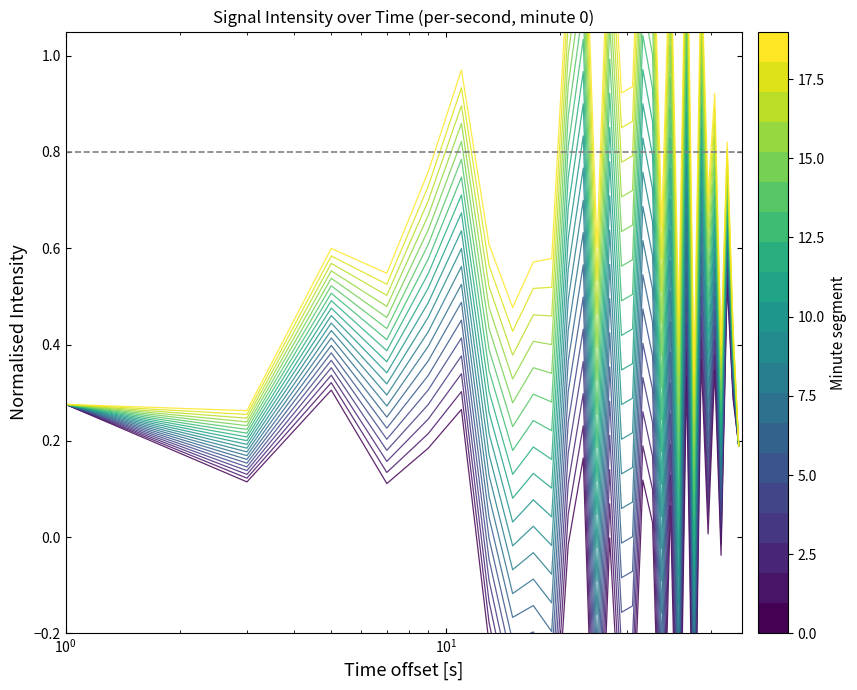

How many categories are shown in the chart?

30